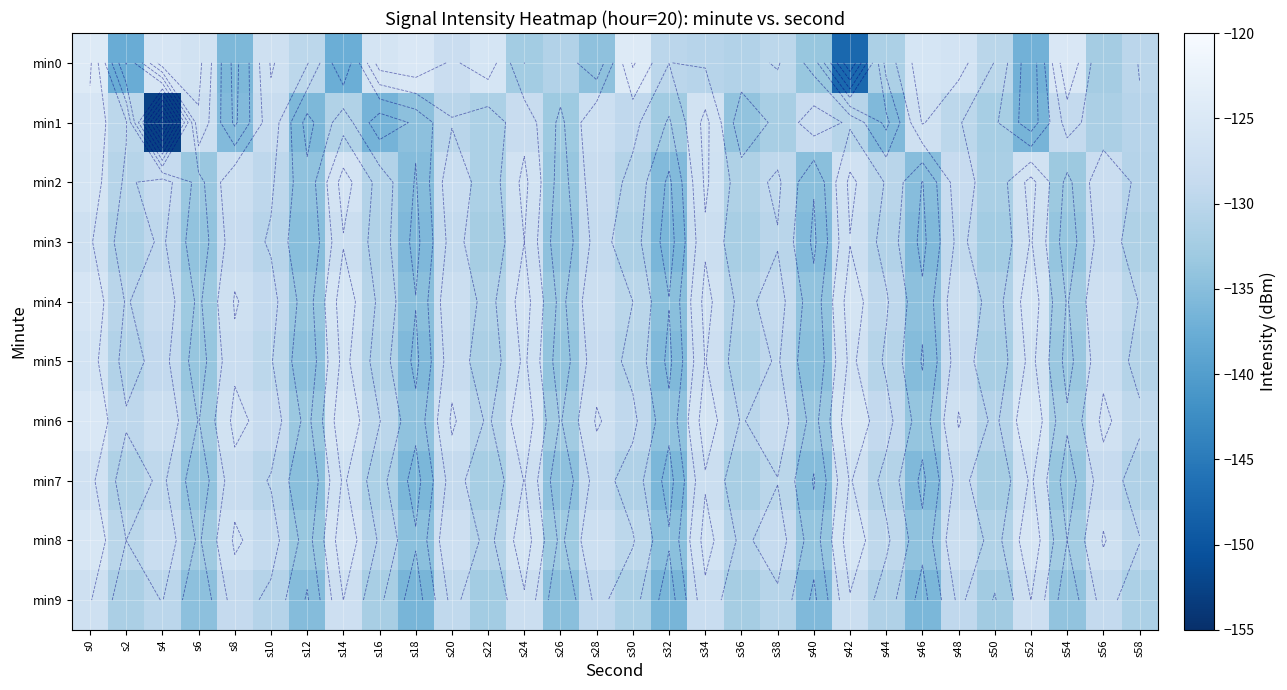

What value does the min4 series have at s28?

-127.8